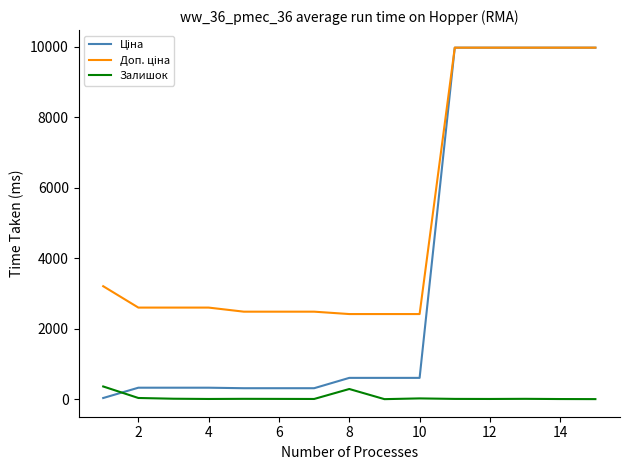

Does the chart display data point markers on the line(s)?

No